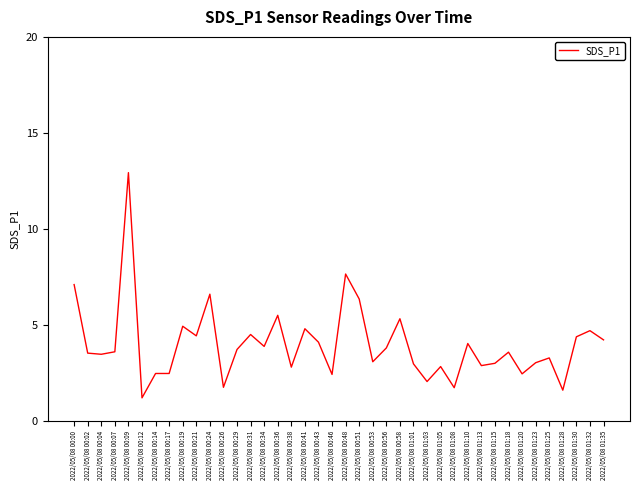

Which has a higher value, 2022/05/08 01:28 or 2022/05/08 00:19?

2022/05/08 00:19